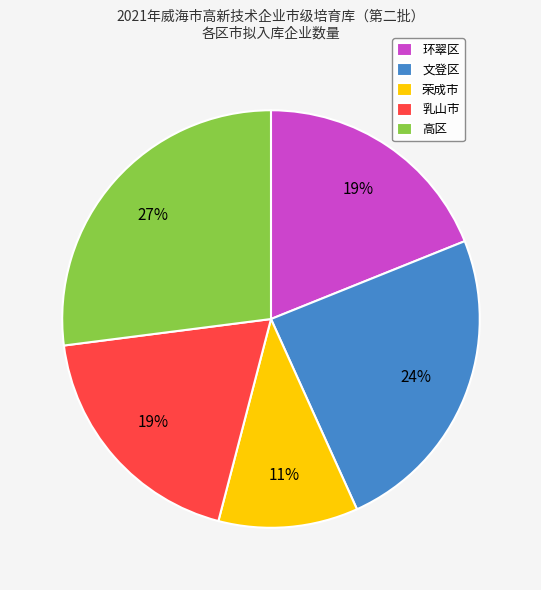

How many slices are in this pie chart?

5